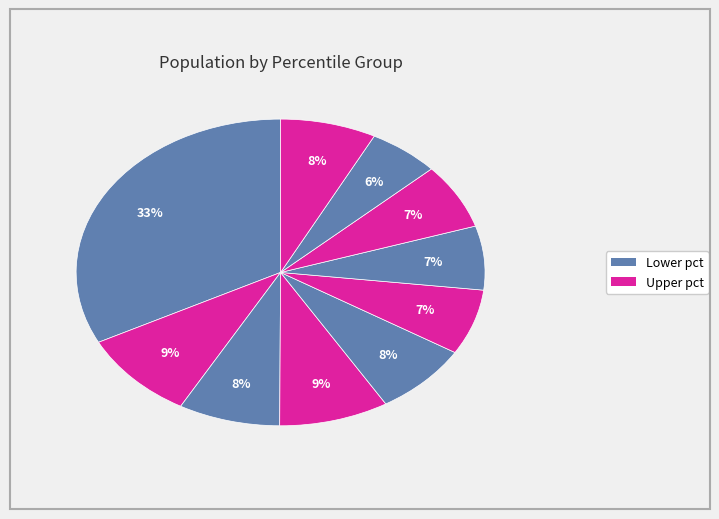

How many slices are in this pie chart?

10